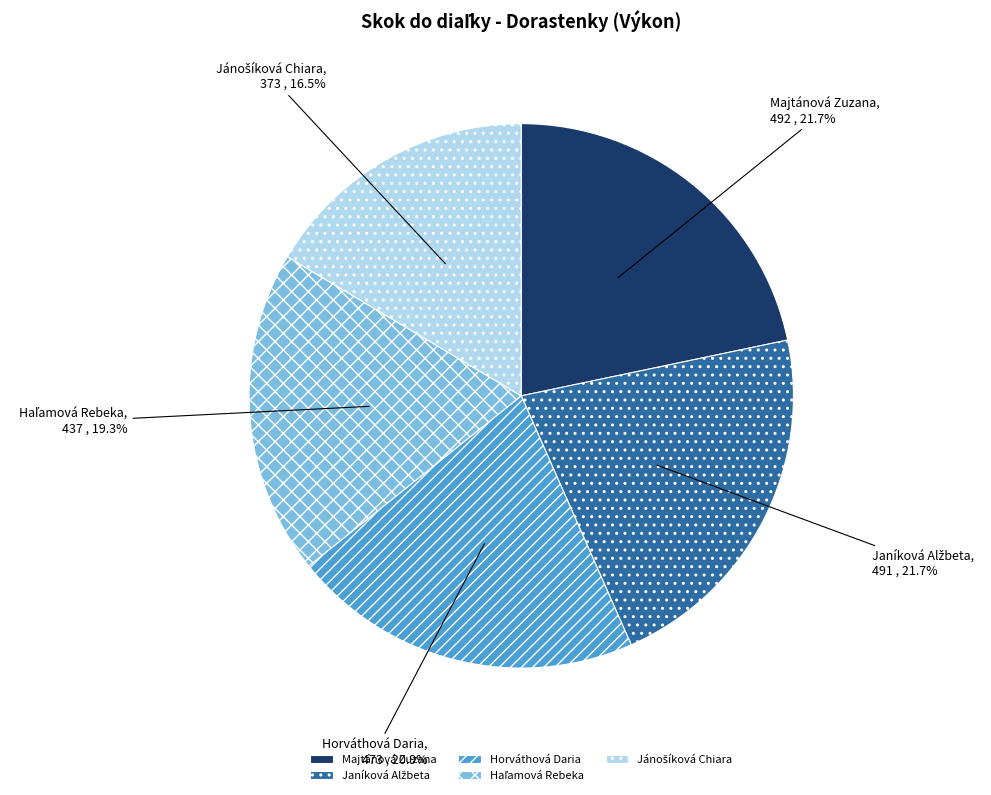

How many segments does this pie chart have?

5